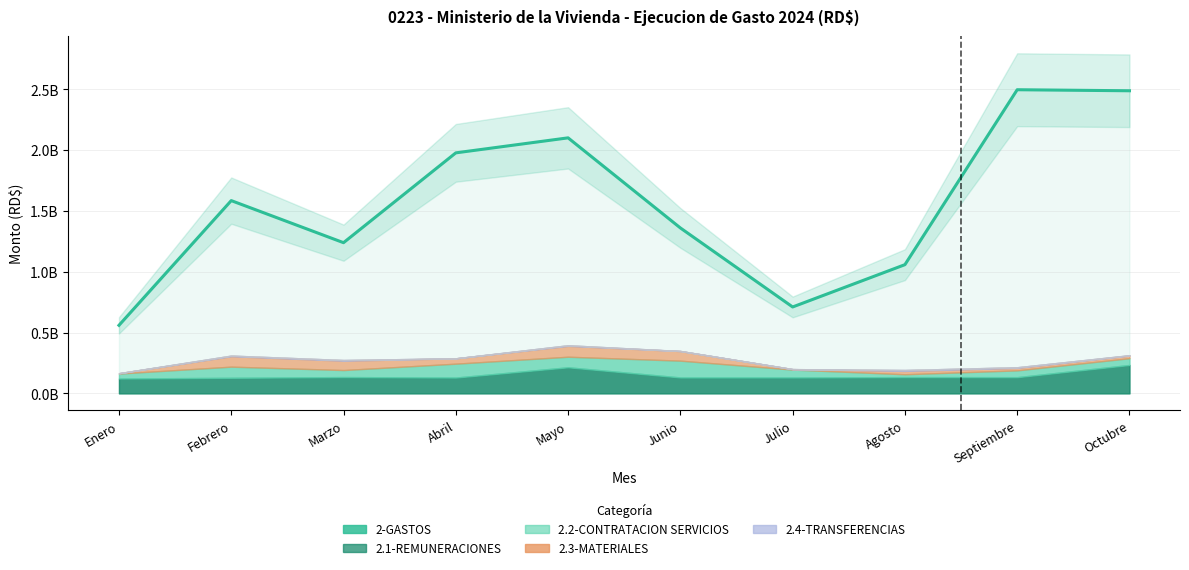

List the labels in order of value, largest first.

Septiembre, Octubre, Mayo, Abril, Febrero, Junio, Marzo, Agosto, Julio, Enero